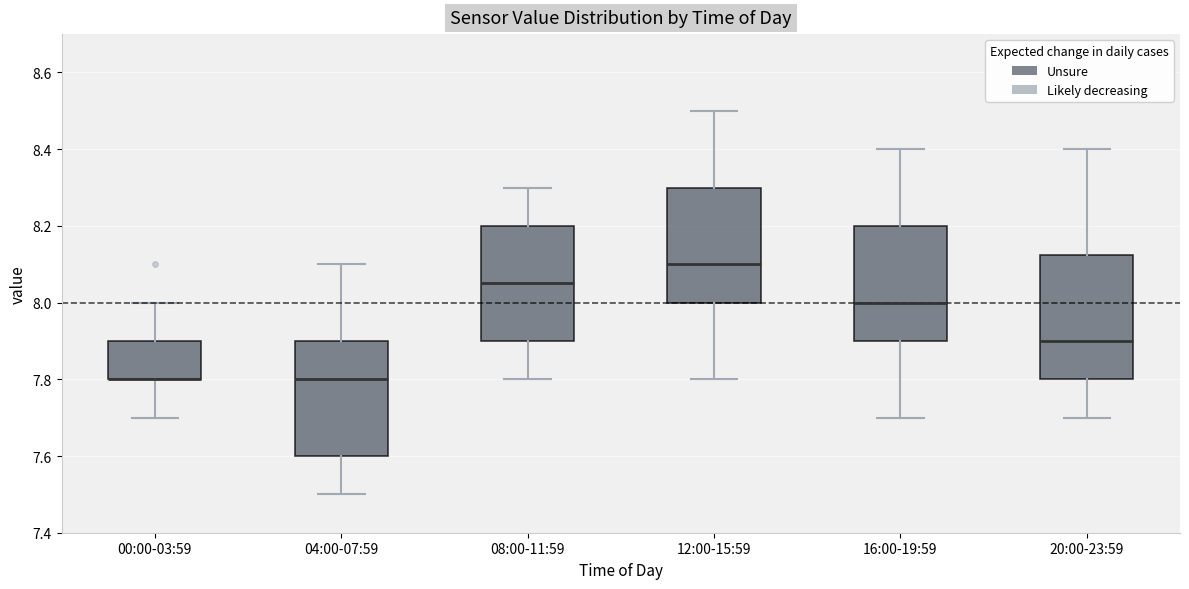

Comparing the boxes themselves (not the whiskers), which one is the tallest?

20:00-23:59